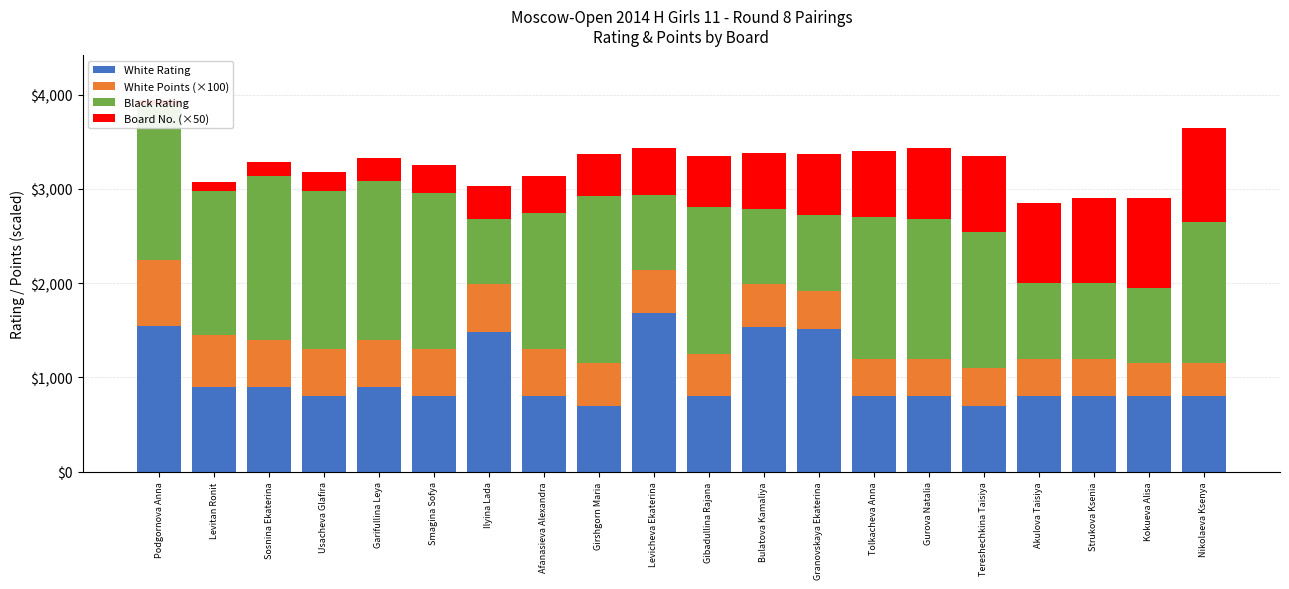

What is the difference between the second highest and second lowest values in the White Points (×100) series?

200